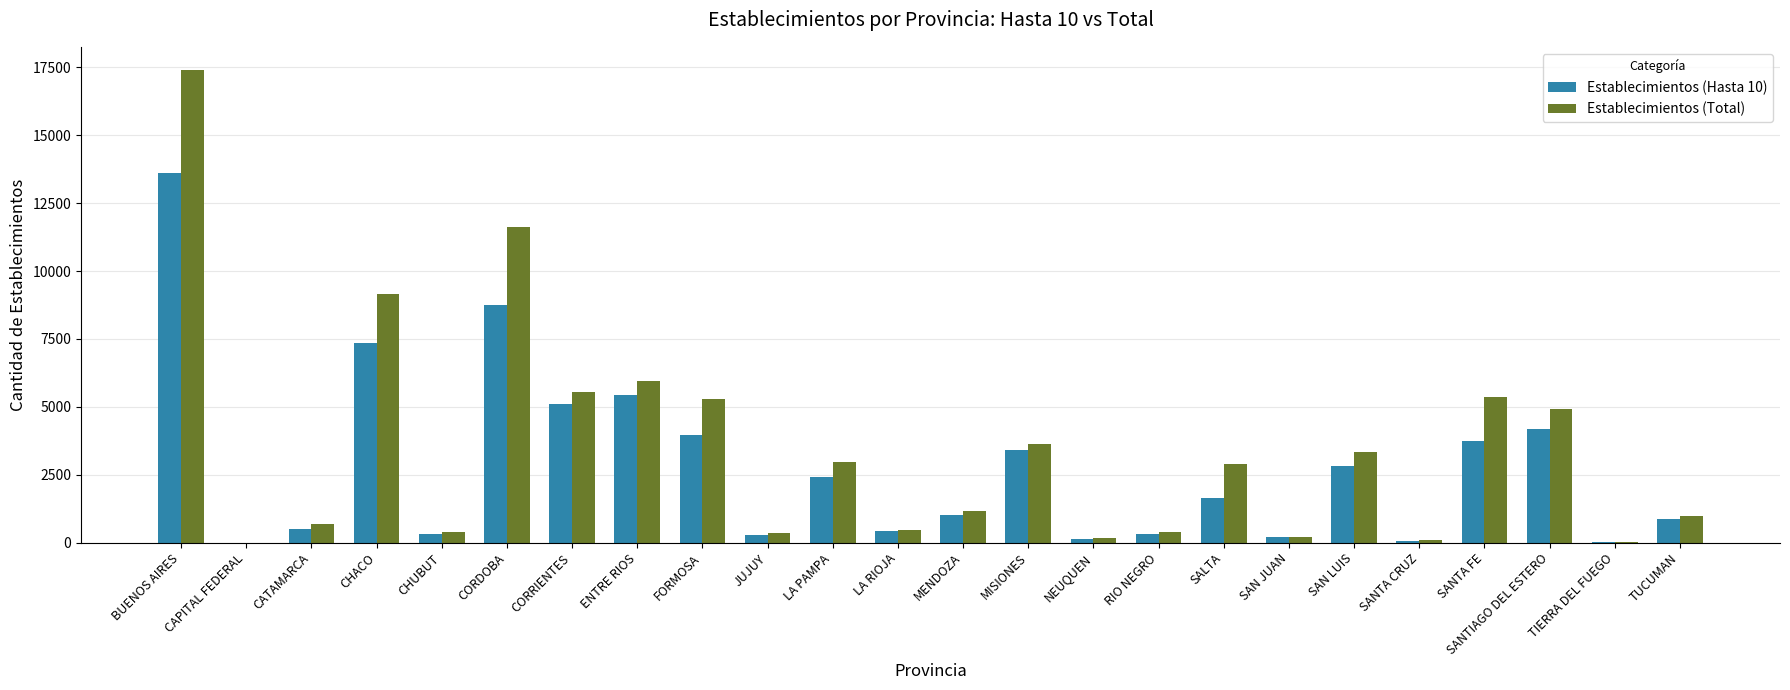

How many groups of bars are there?

24